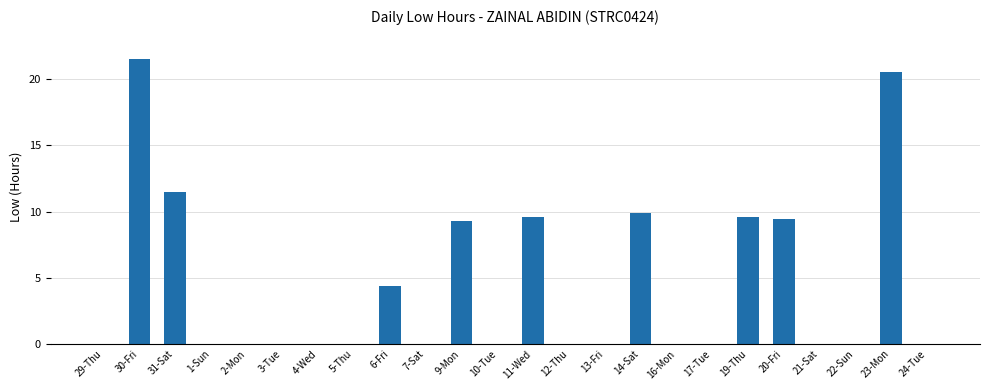

The chart shows a value of 13.6 at 21-Sat. True or false?

False